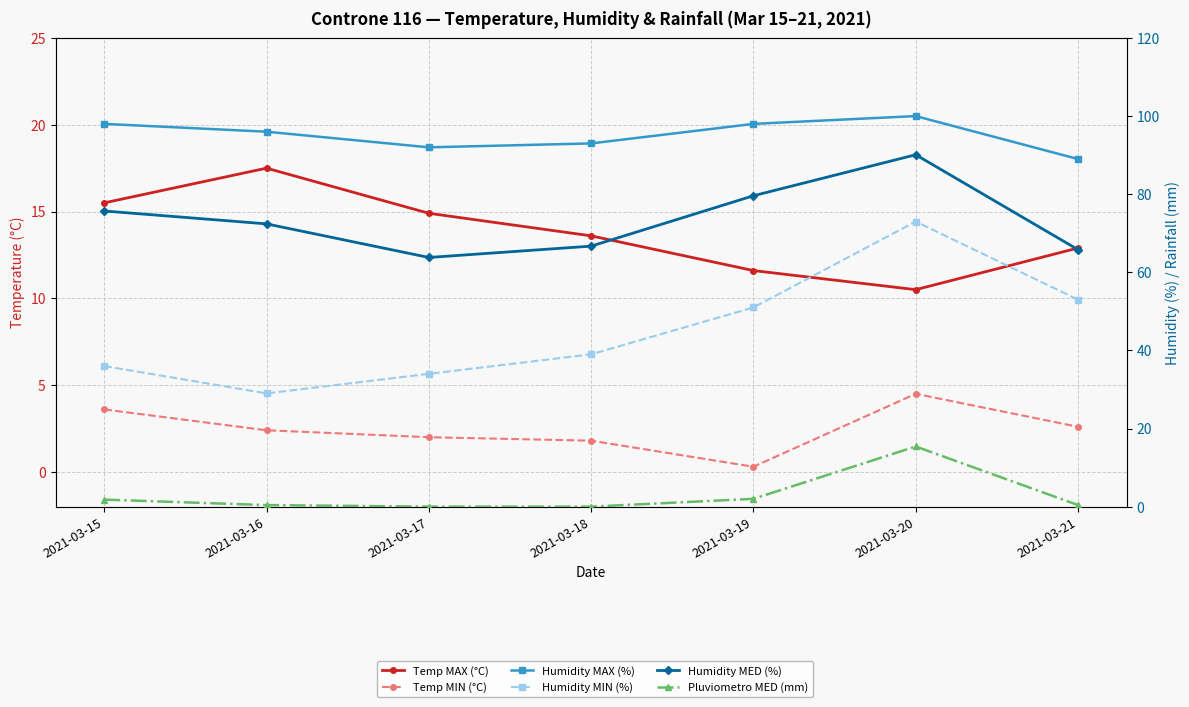

How many interior local peaks does the Pluviometro MED (mm) series have?

1